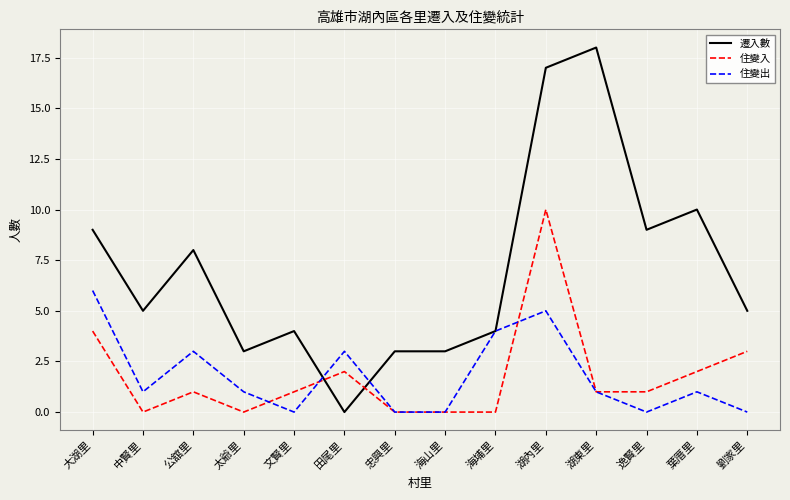

Reading left to right, what are all the values shown in this chart?

遷入數: 大湖里=9	中賢里=5	公舘里=8	太爺里=3	文賢里=4	田尾里=0	忠興里=3	海山里=3	海埔里=4	湖內里=17	湖東里=18	逸賢里=9	葉厝里=10	劉家里=5
住變入: 大湖里=4	中賢里=0	公舘里=1	太爺里=0	文賢里=1	田尾里=2	忠興里=0	海山里=0	海埔里=0	湖內里=10	湖東里=1	逸賢里=1	葉厝里=2	劉家里=3
住變出: 大湖里=6	中賢里=1	公舘里=3	太爺里=1	文賢里=0	田尾里=3	忠興里=0	海山里=0	海埔里=4	湖內里=5	湖東里=1	逸賢里=0	葉厝里=1	劉家里=0